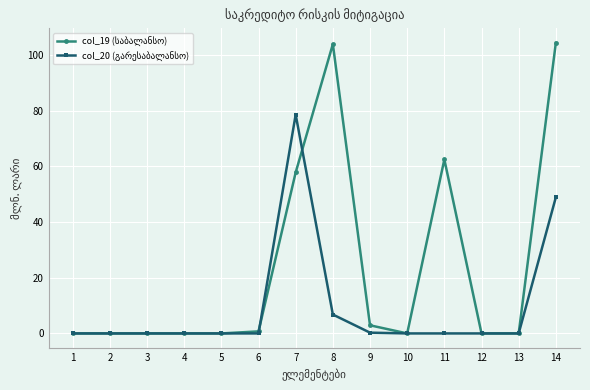

At which category is the sum across all series the highest?

14